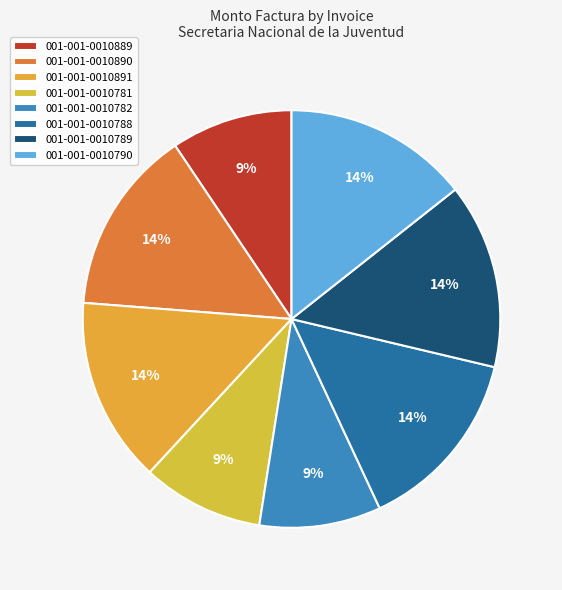

To the nearest percent, what is the combined percentage of 001-001-0010782 and 001-001-0010890?

24%